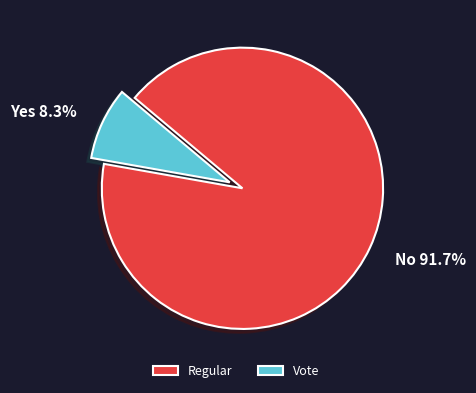

How many segments does this pie chart have?

2